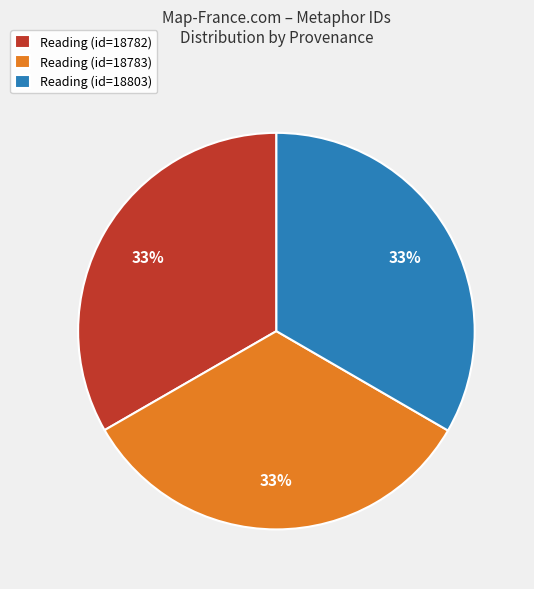

Do Reading (id=18803) and Reading (id=18783) together represent more than half of the pie?

Yes